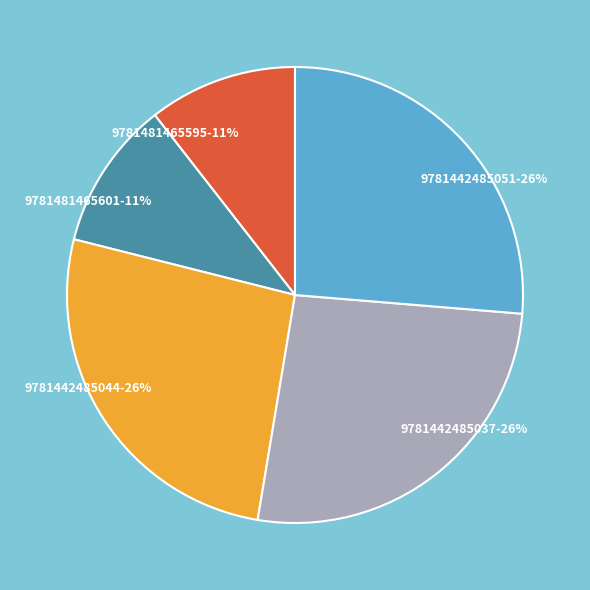

Is there a majority slice in this chart?

No